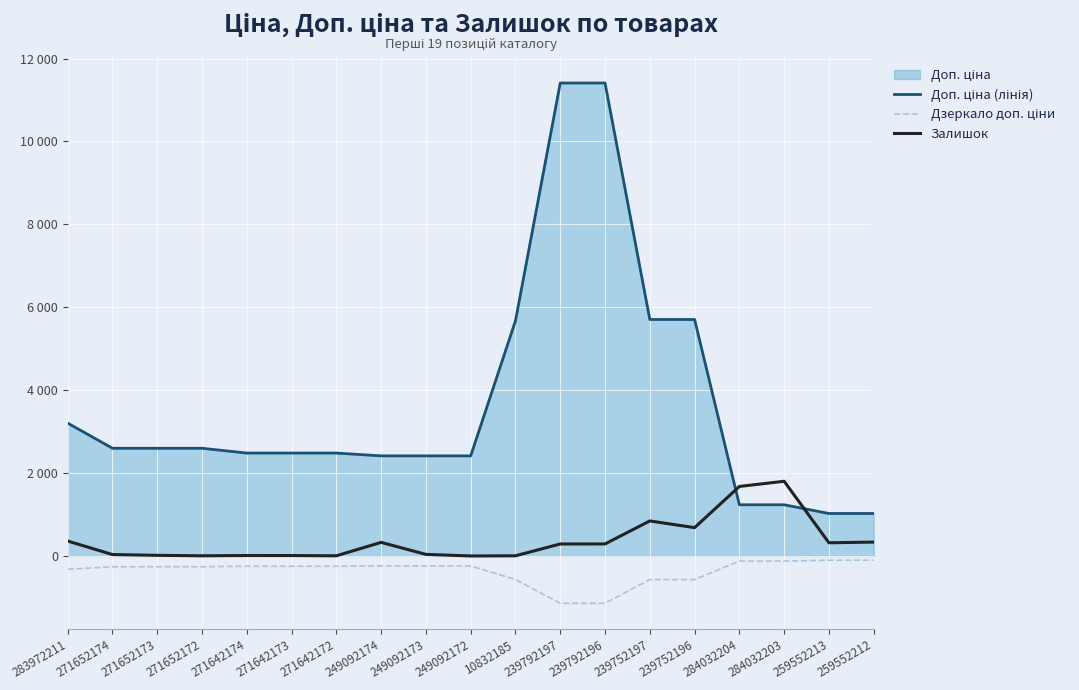

True or false: Дзеркало доп. ціни and Залишок intersect in this chart.

False